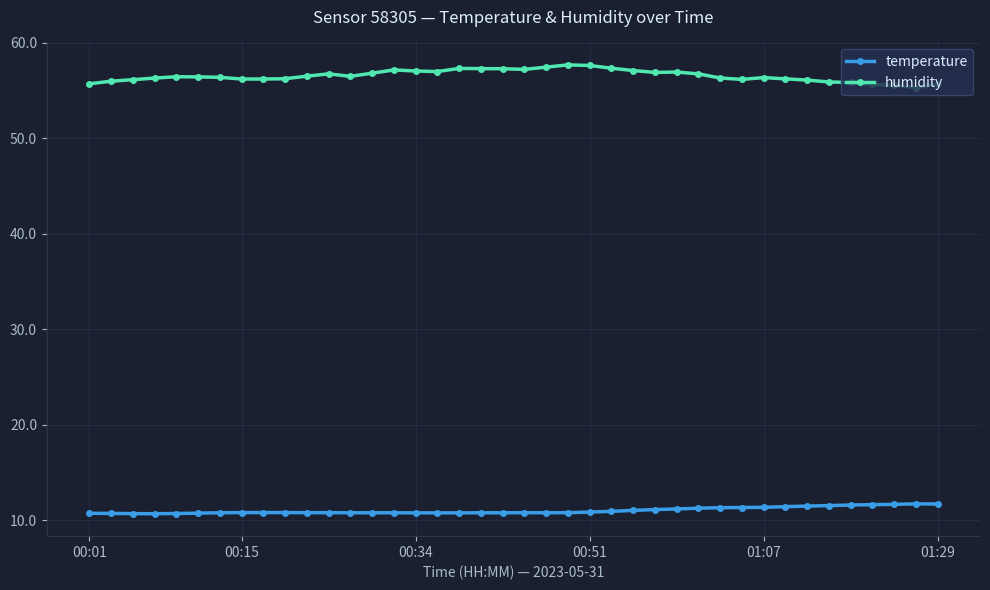

What are all the series names shown in the legend?

temperature, humidity